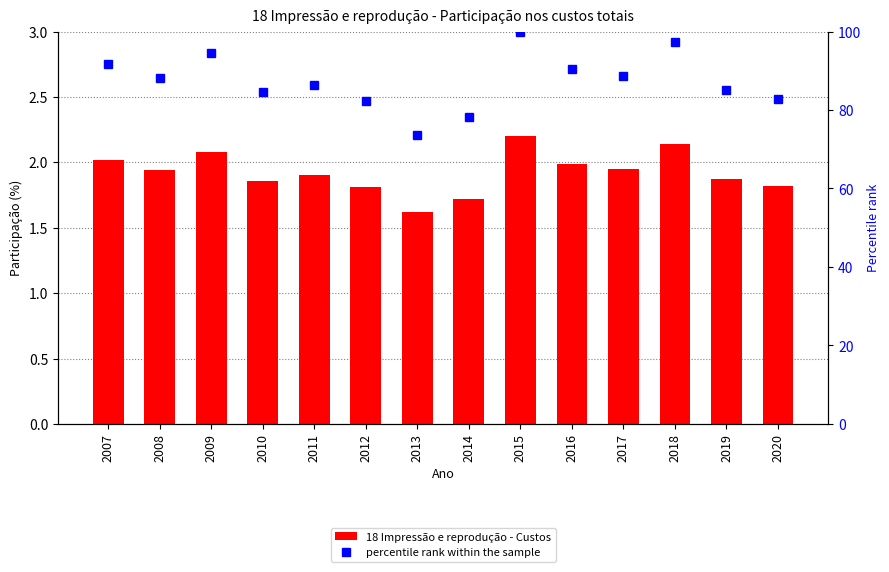

What is the value of the 18 Impressão e reprodução - Custos bar at the 10th from the left?

2.0